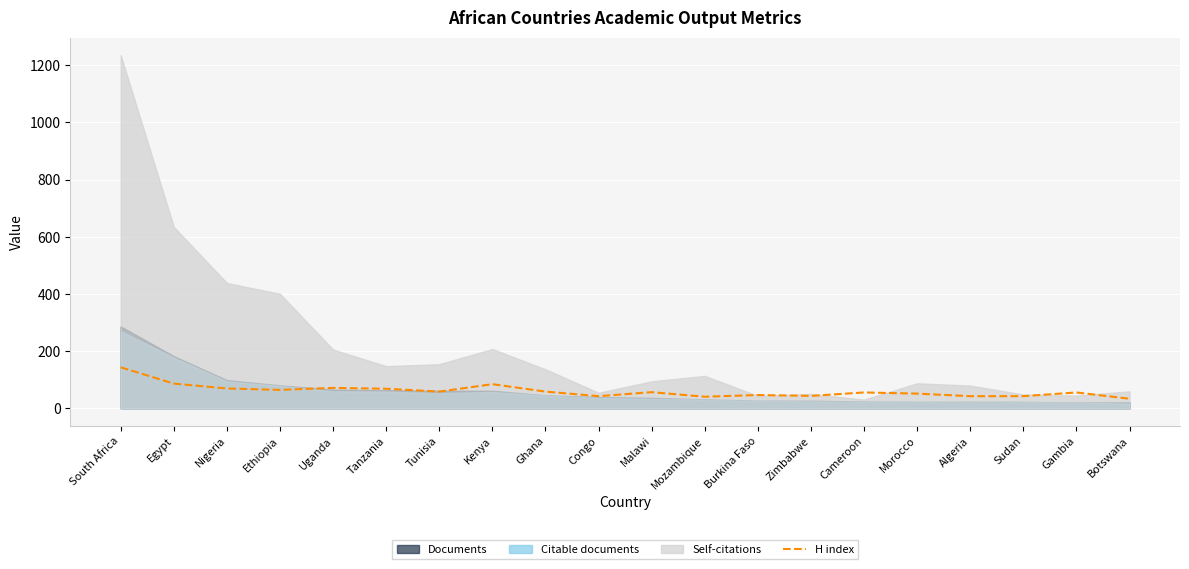

How many values are below 56?

10